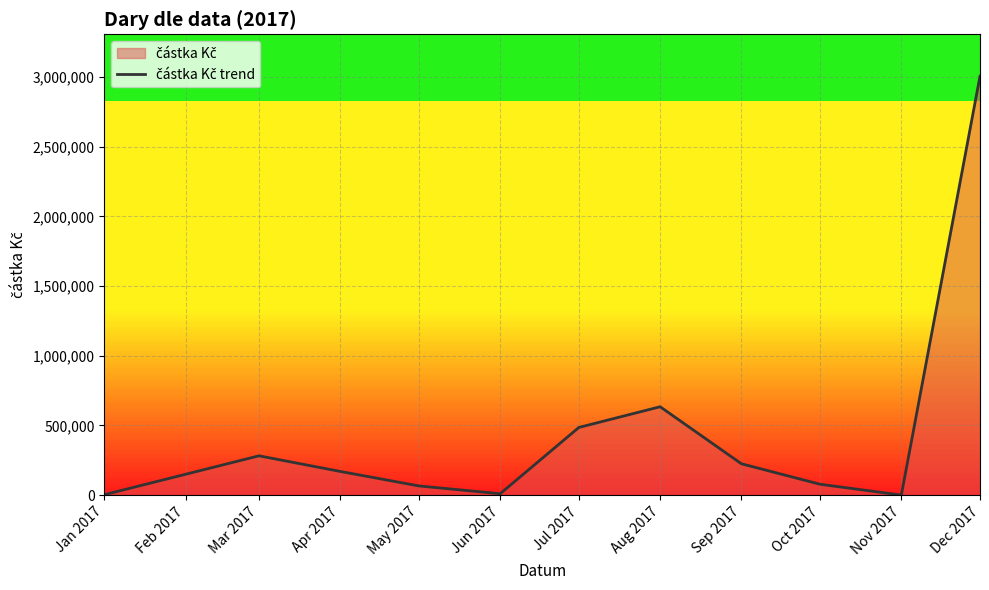

What value does the data have at May 2017?

66000